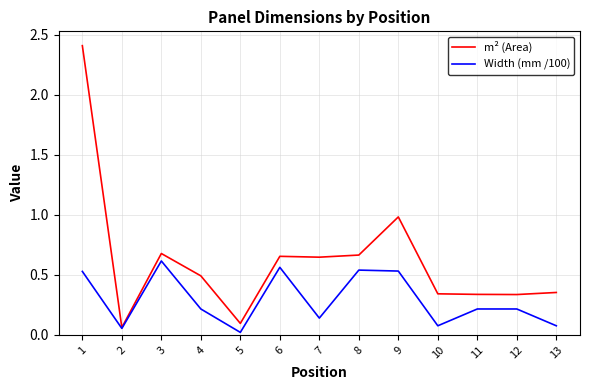

Is it true that Width (mm /100) equals 0.6 at 6?

True